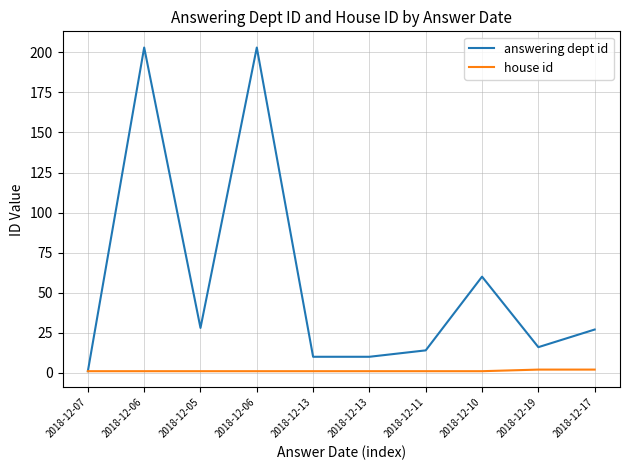

How many lines are shown in the chart?

2